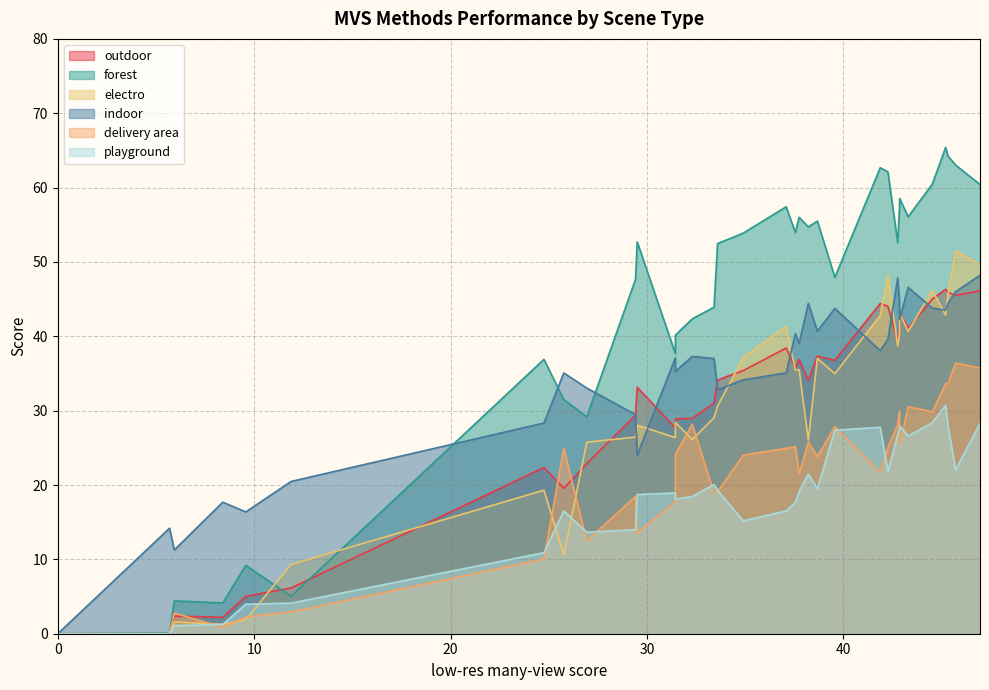

Rank the series by their maximum value, from highest to lowest.

forest, electro, indoor, outdoor, delivery area, playground